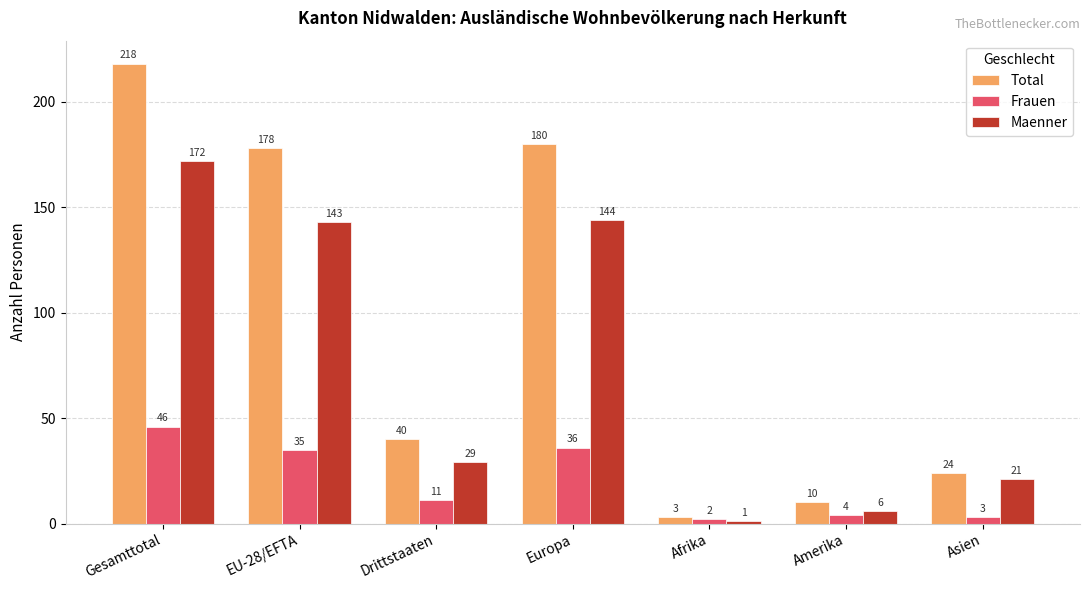

How many distinct data groups are displayed?

3